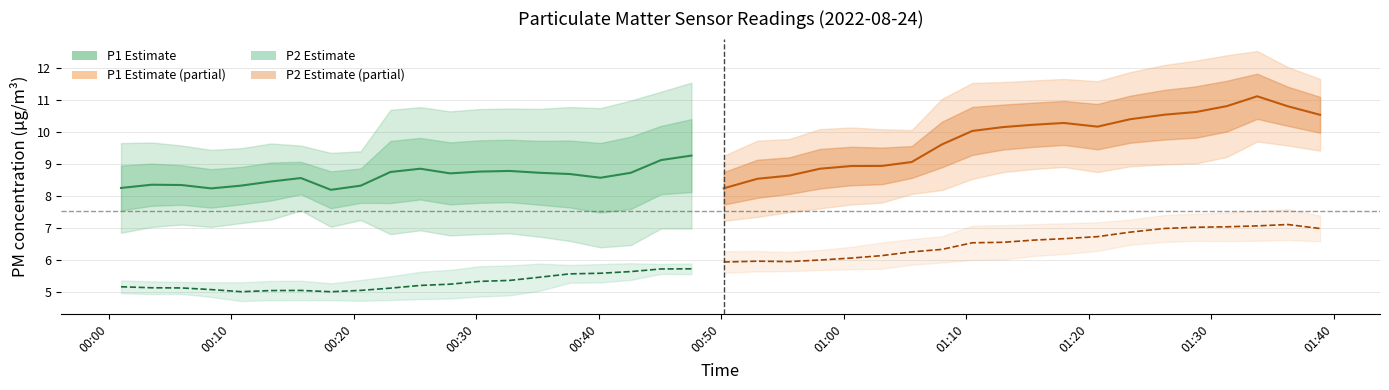

True or false: P2 (Estimate) and P1 (Partial) cross at least once.

False